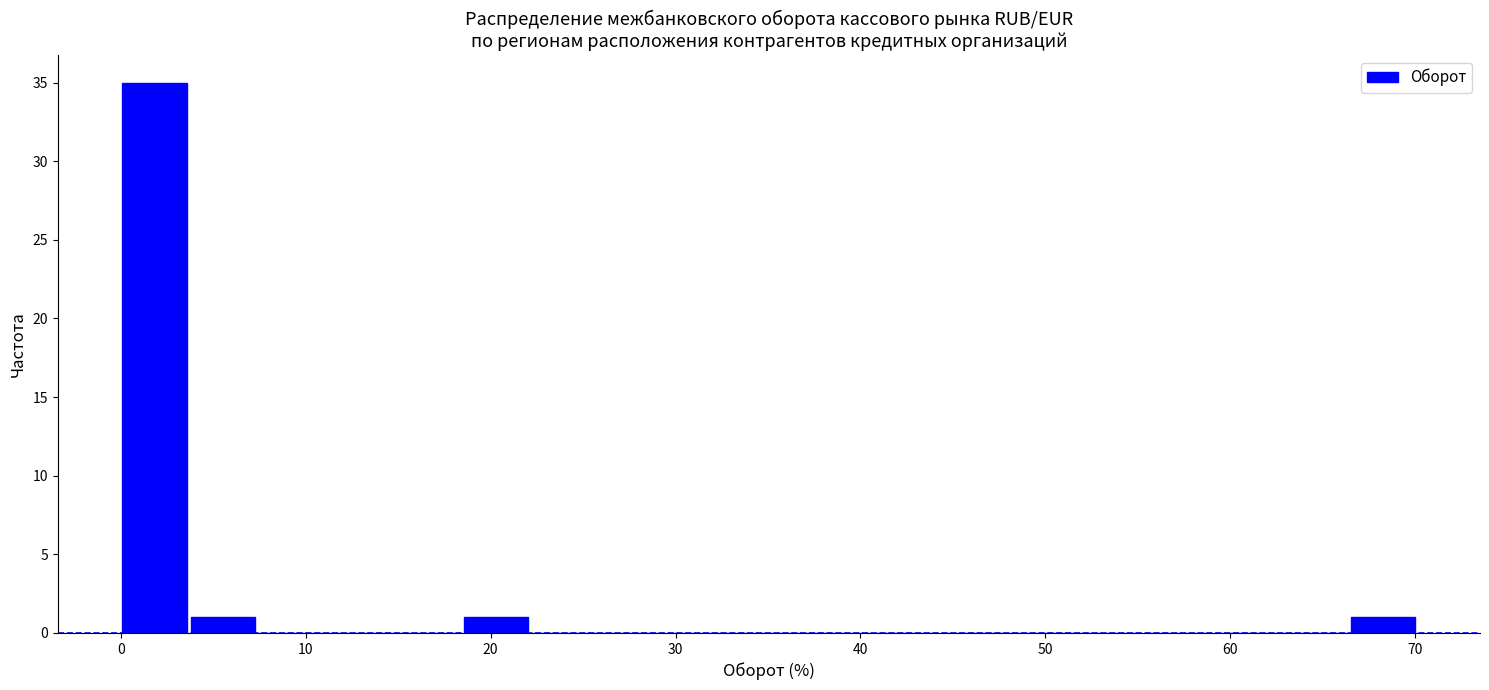

Around what value on the x-axis is the tallest bar? Give the approximate position of its centre, as read against the axis.

2